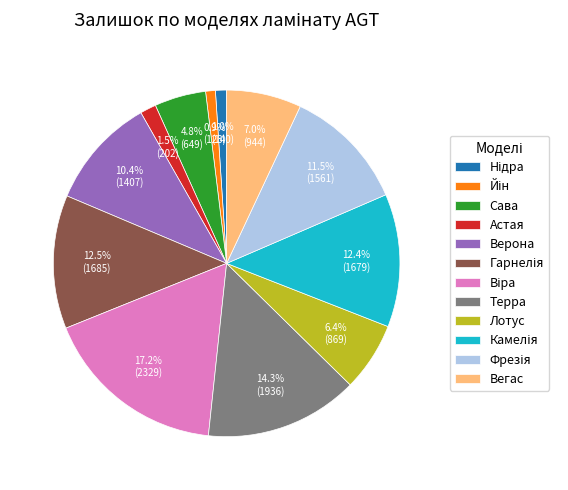

How much of the chart is everything except Астая?

98.5%